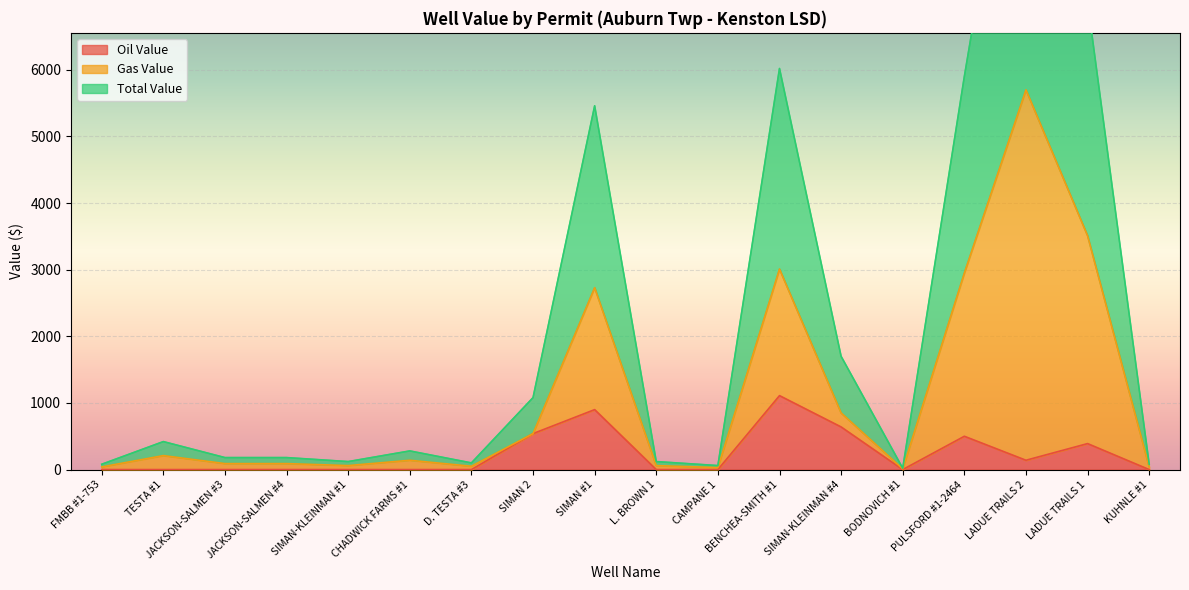

Is the value of Gas Value at SIMAN 2 greater than the value of Total Value at SIMAN 2?

No